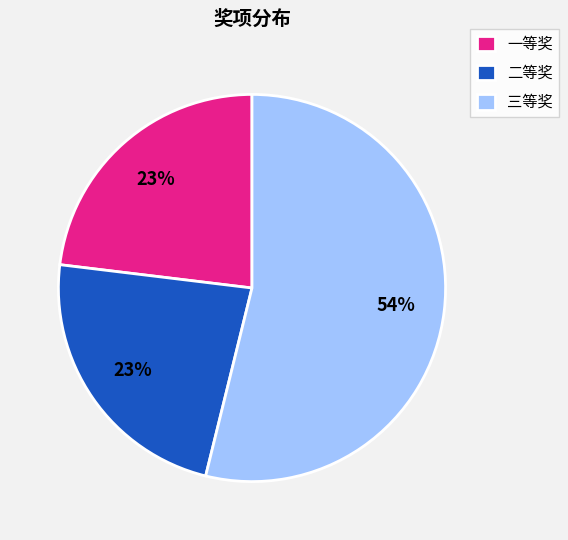

Is there a majority slice in this chart?

Yes